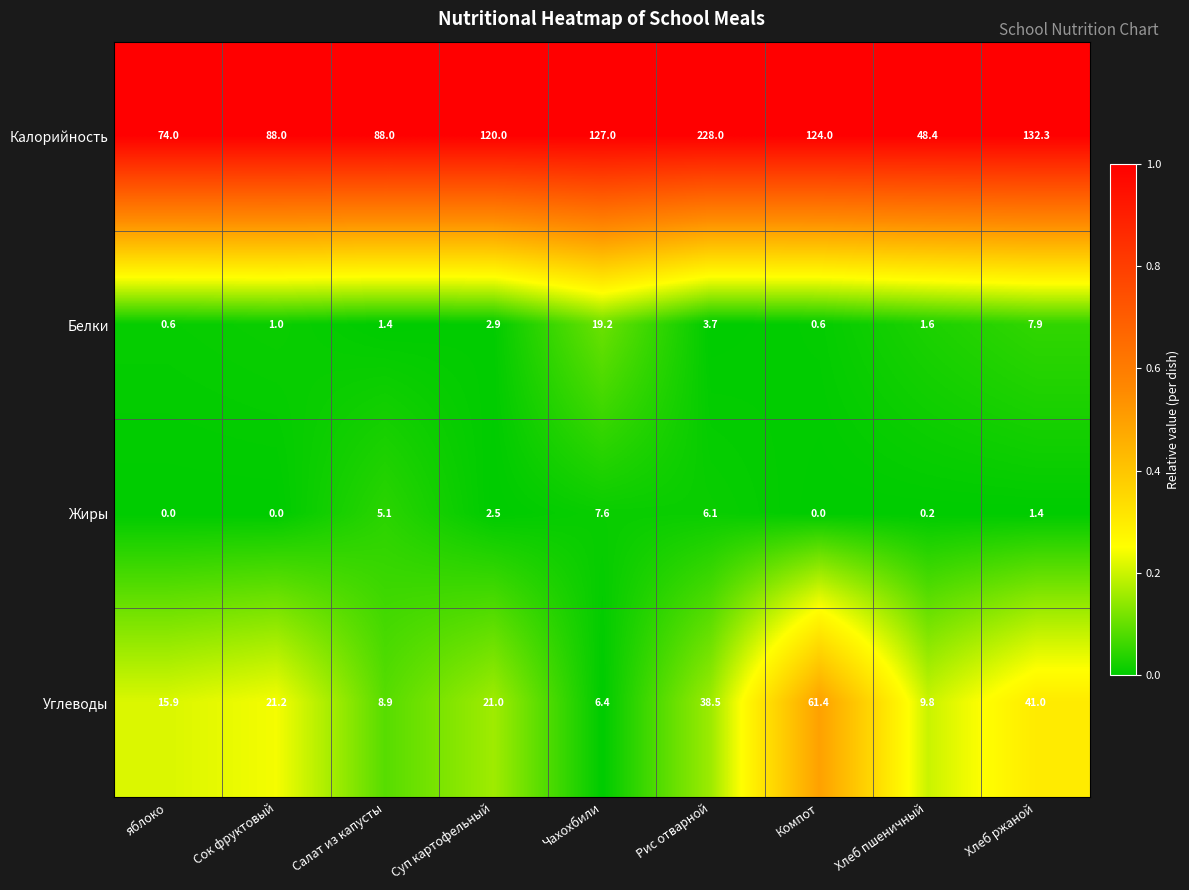

What is the difference between the maximum and minimum values in the Жиры series?

7.6